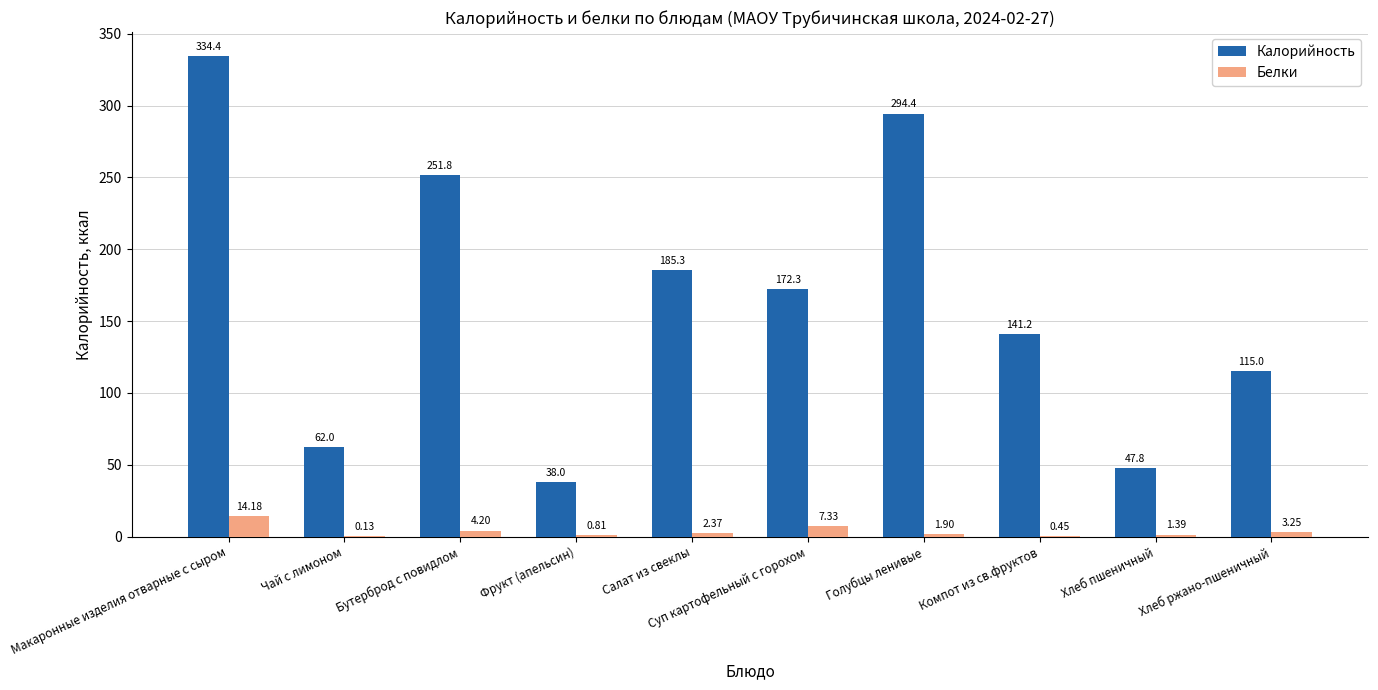

Which series changed the most between Салат из свеклы and Голубцы ленивые?

Калорийность